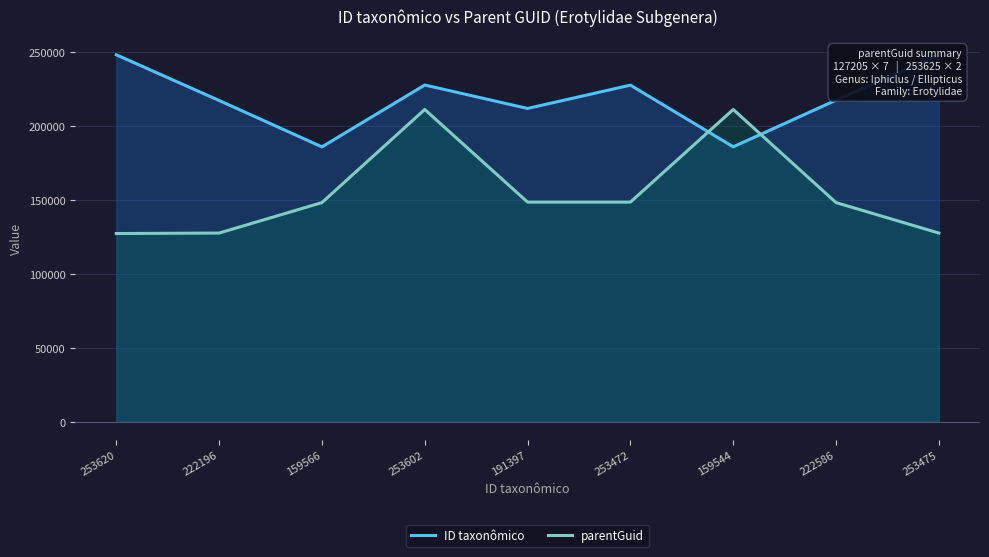

Does the chart display data point markers on the line(s)?

No